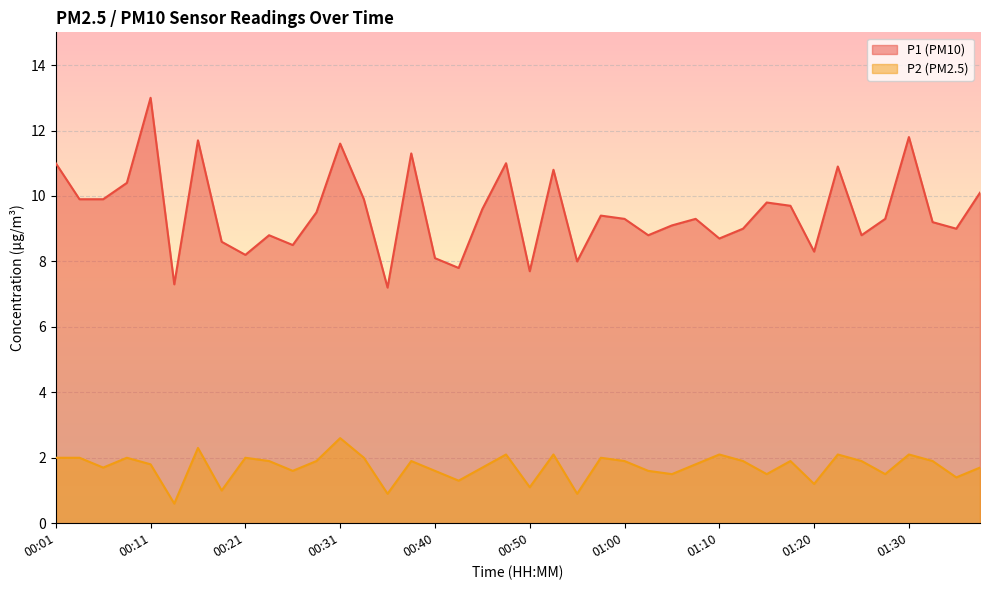

True or false: P2 has a value of 0.7 at 00:06.

False